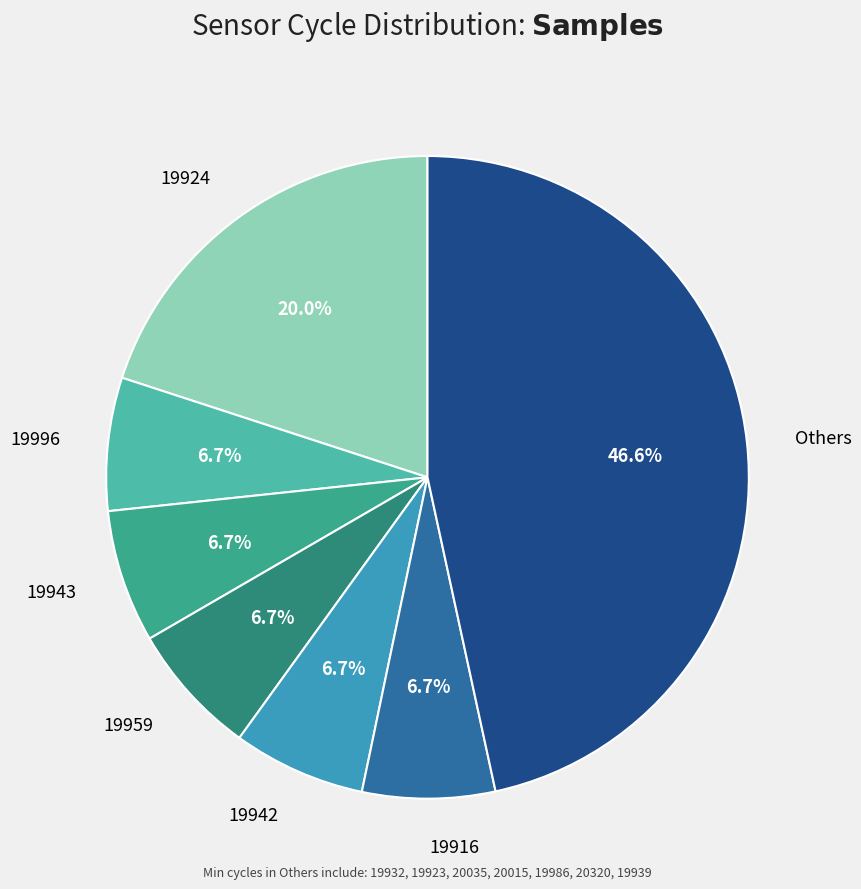

How many slices are in this pie chart?

7